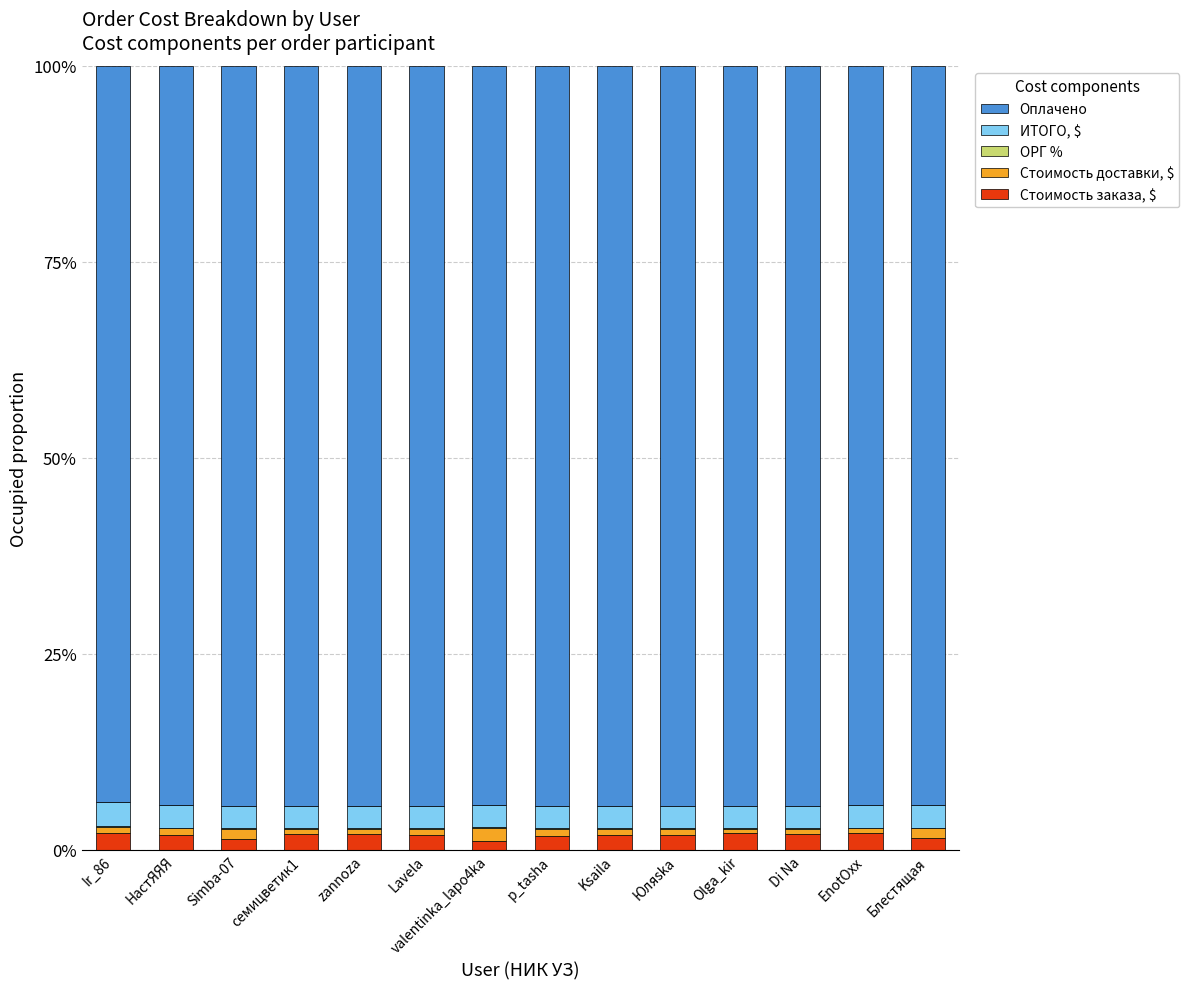

What is the highest value of the Стоимость заказа, $ series?

2.2